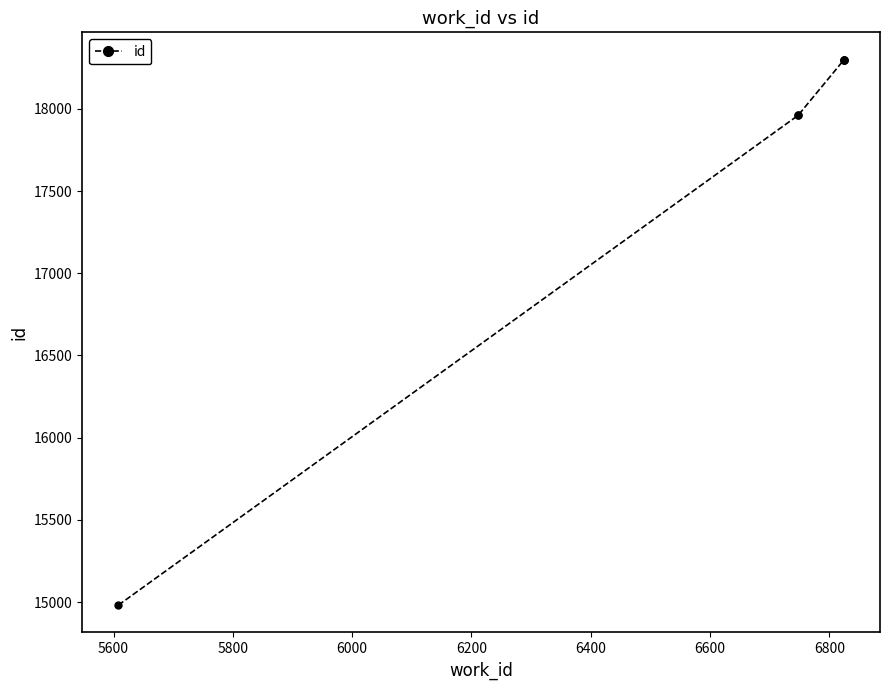

What is the difference between the maximum and minimum values?

3319